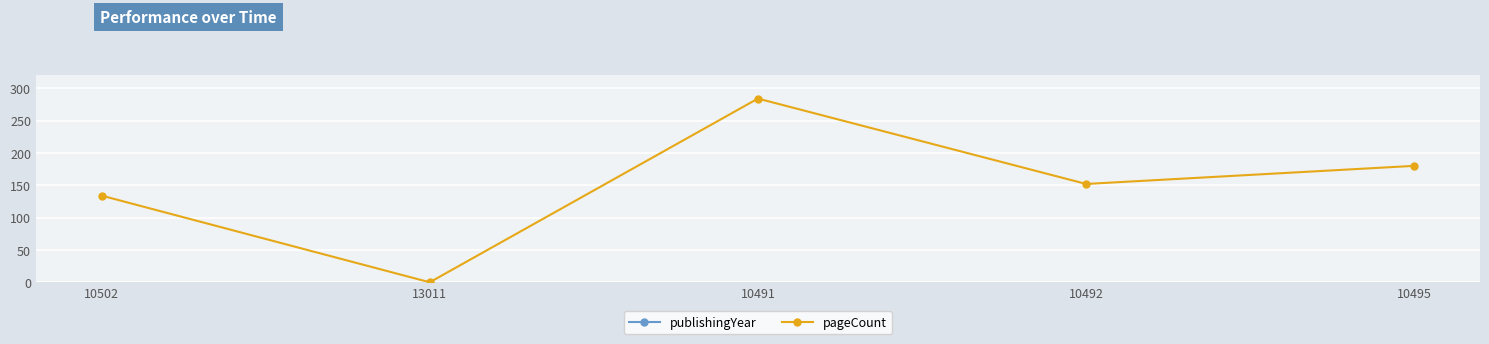

Is the value of pageCount at 13011 greater than the value of publishingYear at 10492?

No